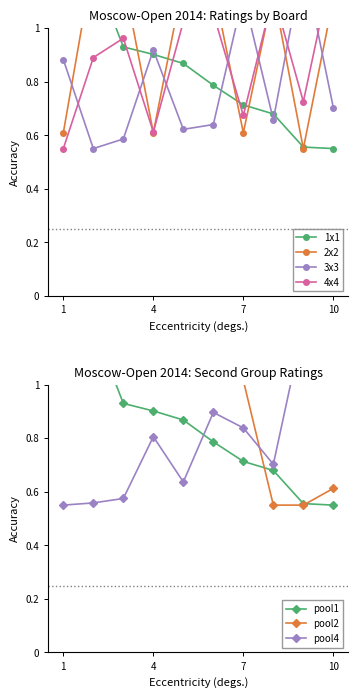

Count the number of data series in this chart.

4